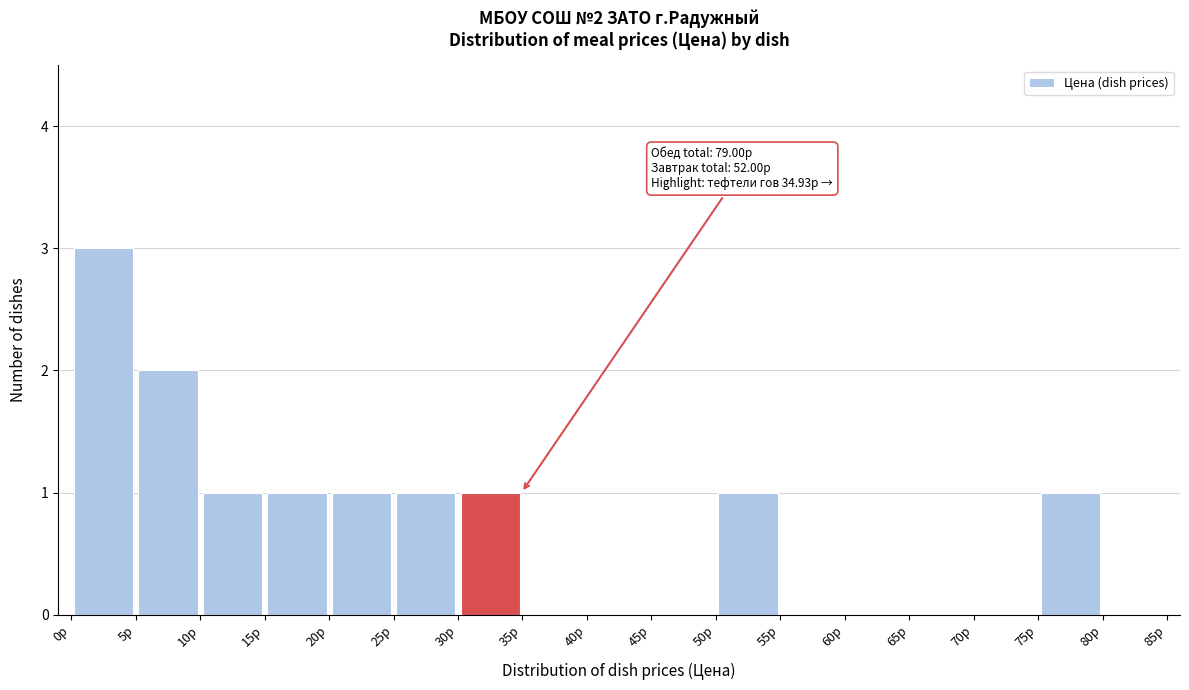

Which range on the x-axis has the tallest bar?

0 to 5